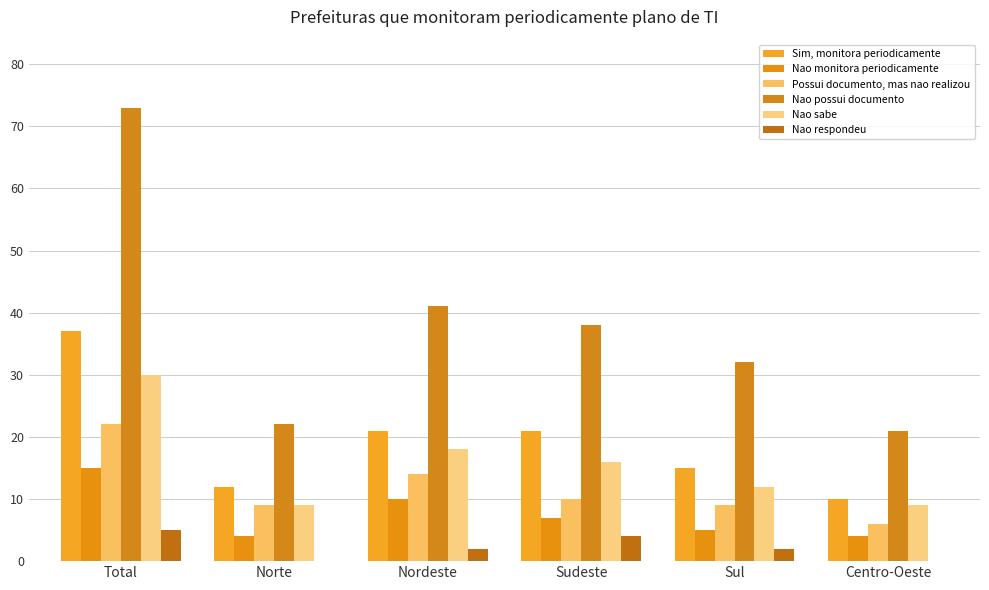

How many groups of bars are there?

6